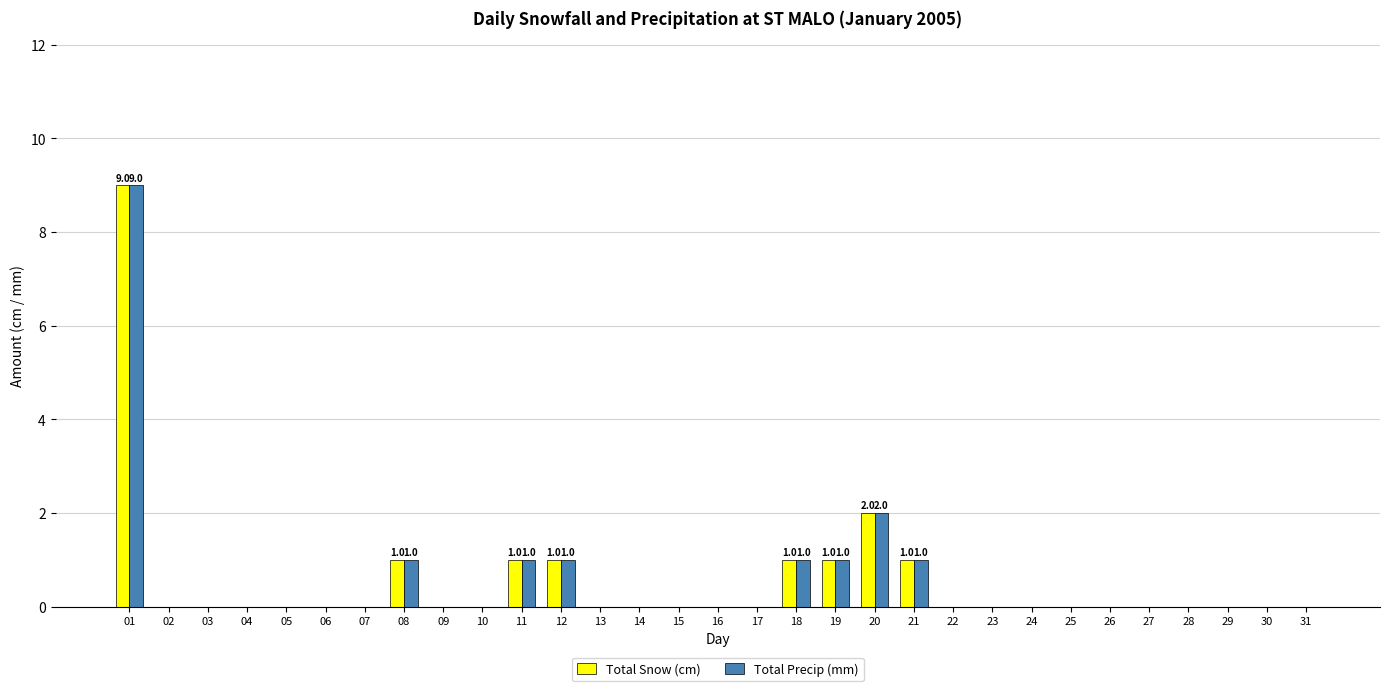

The Total Snow (cm) series shows 9 at 01. True or false?

True